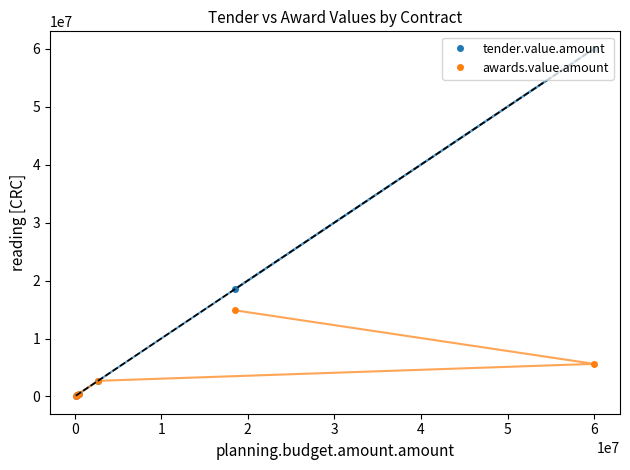

What are all the series names shown in the legend?

tender.value.amount, awards.value.amount